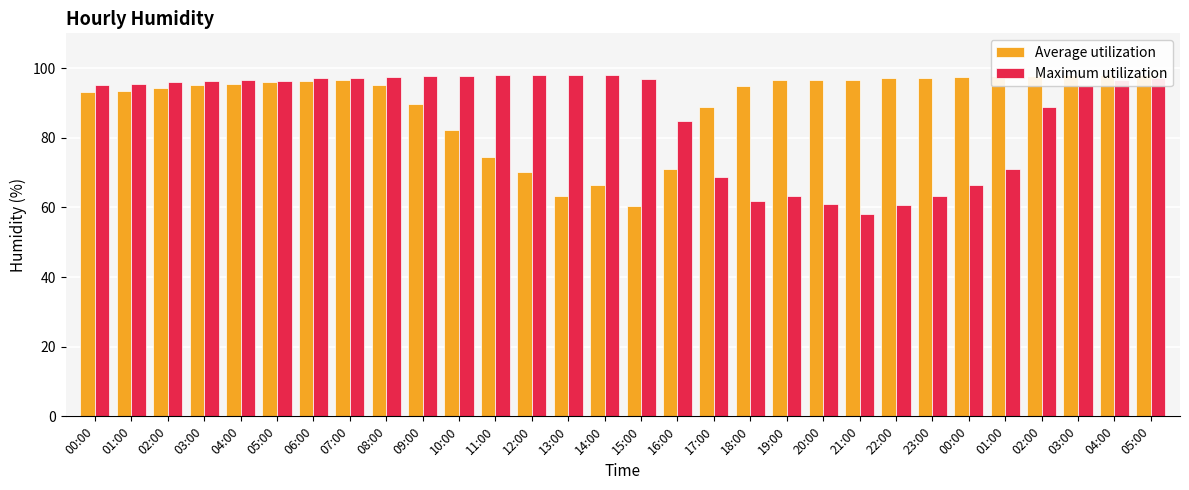

What is the maximum value shown in the chart?

98.0